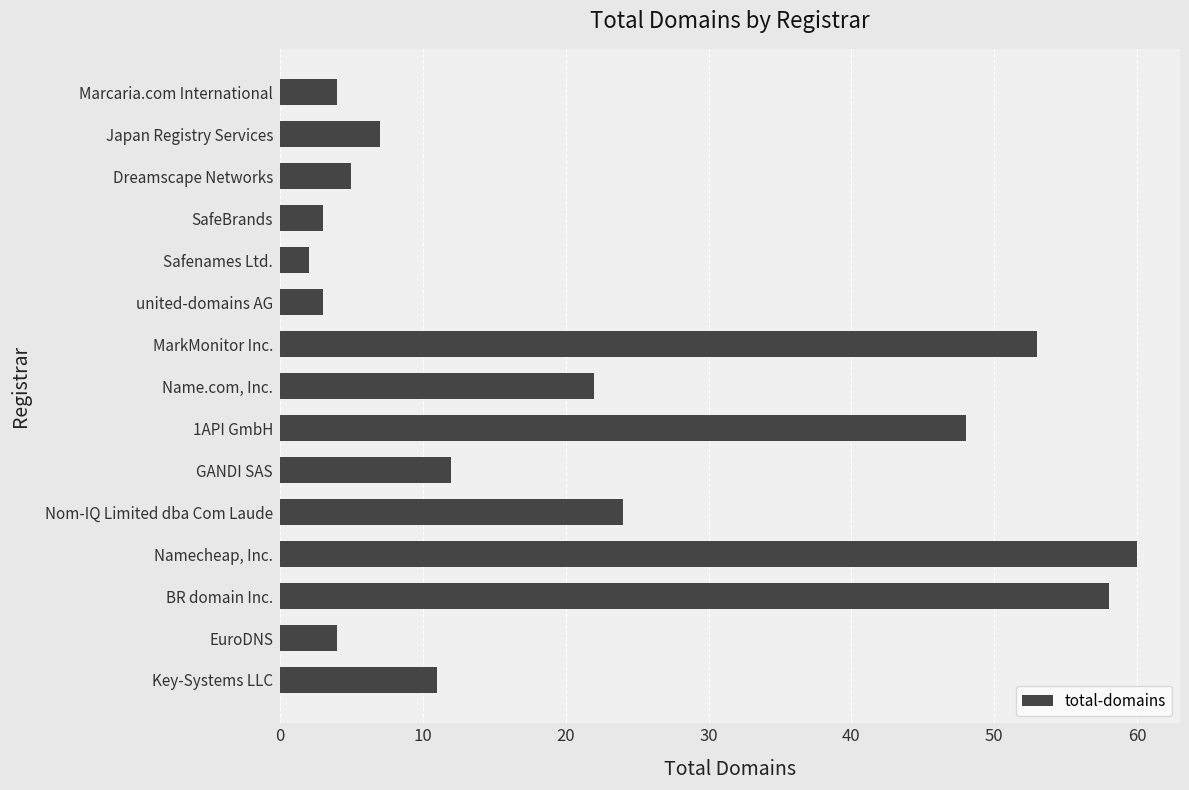

How many bars are there in total?

15